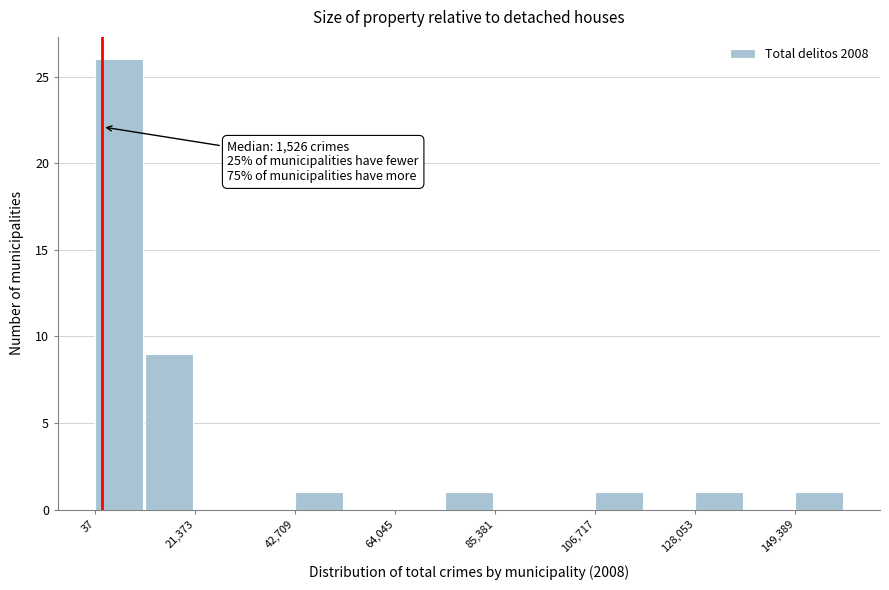

Around what value on the x-axis is the tallest bar? Give the approximate position of its centre, as read against the axis.

5000